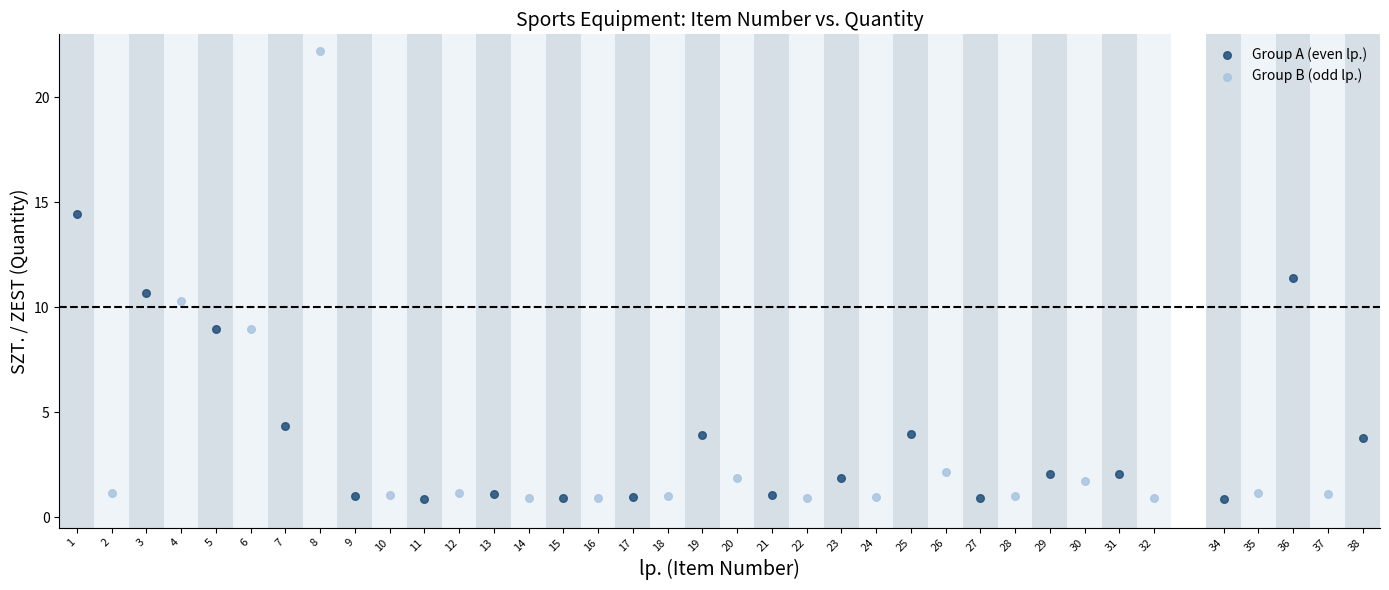

Which series has the largest Y range (max minus min)?

Group B (odd lp.)